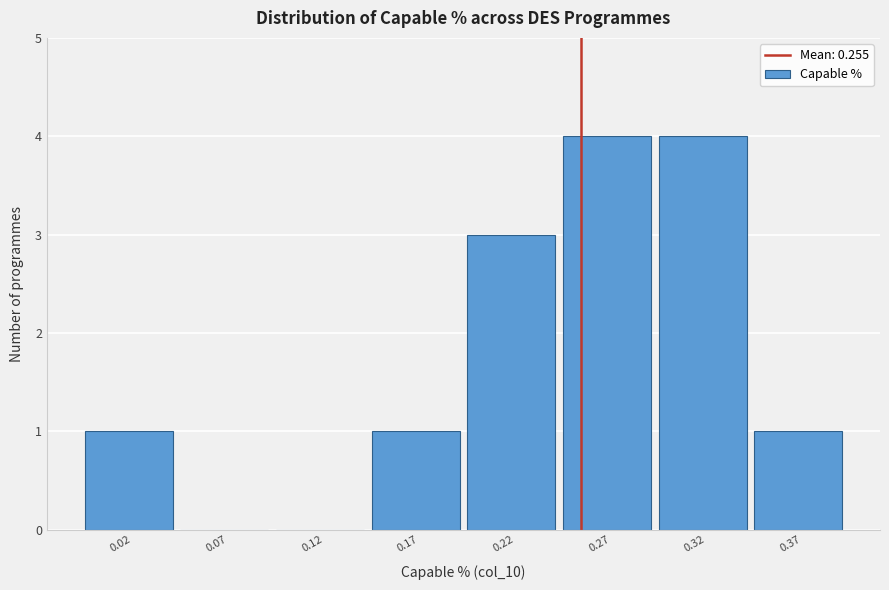

Reading left to right, what are all the values shown in this chart?

0.02=1	0.07=0	0.12=0	0.17=1	0.22=3	0.27=4	0.32=4	0.37=1